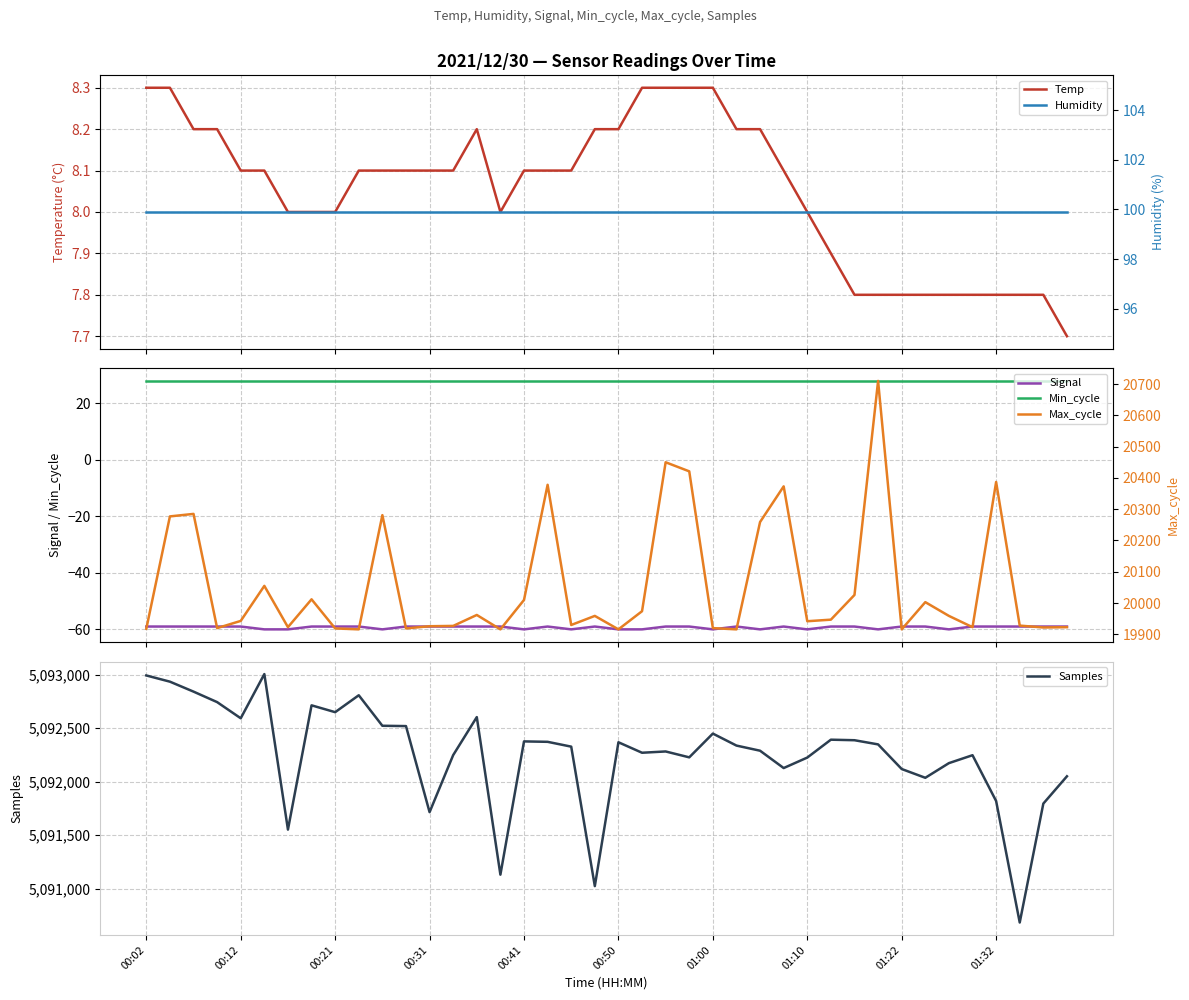

What is the highest value of the Samples series?

5093005